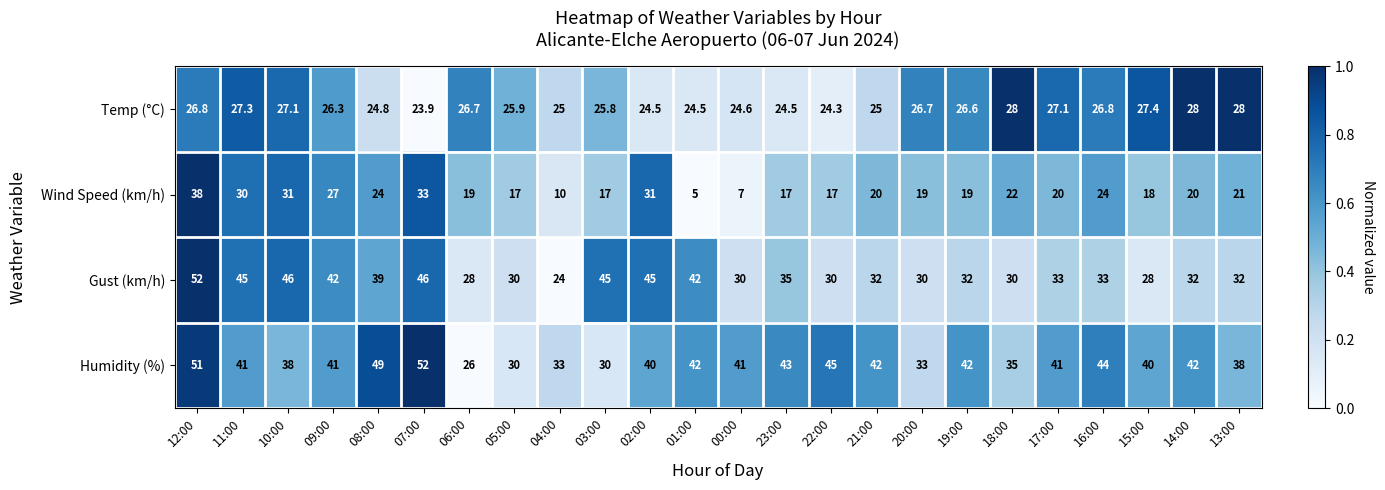

The Temp (°C) series shows 28.0 at 18:00. True or false?

True